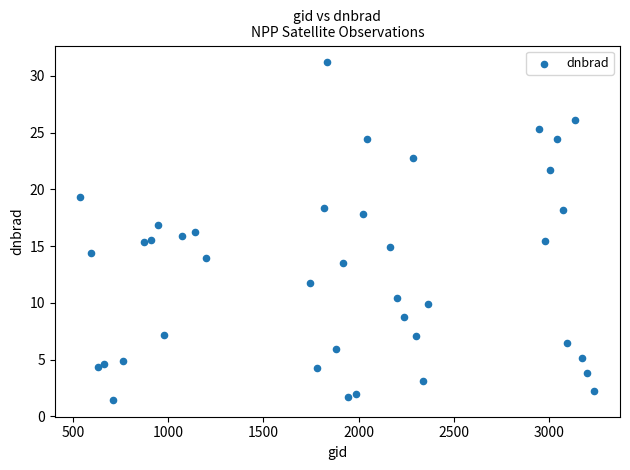

What is the range of X values (max minus min)?

2700.0